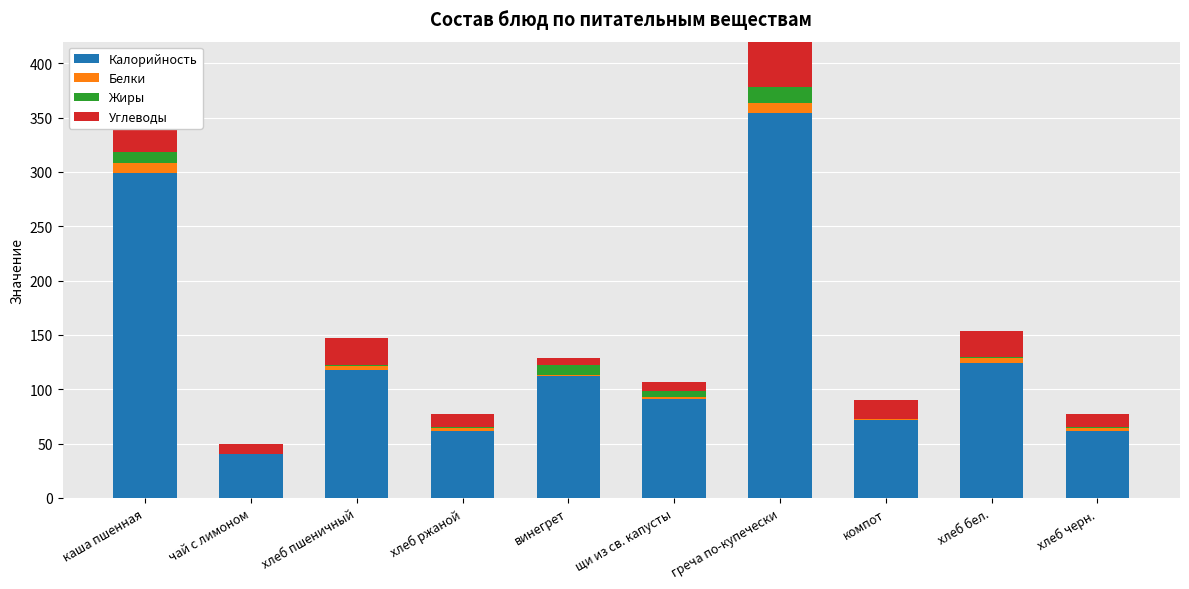

What is the sum of all Калорийность values?

1334.0